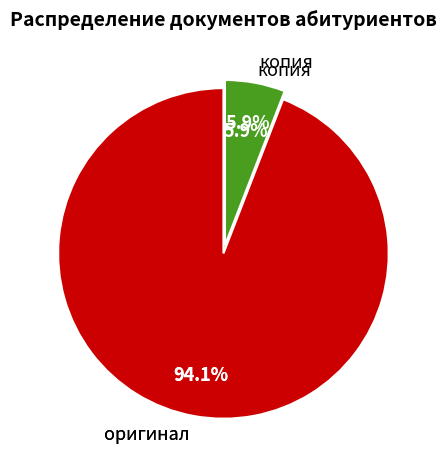

Is there a majority slice in this chart?

Yes